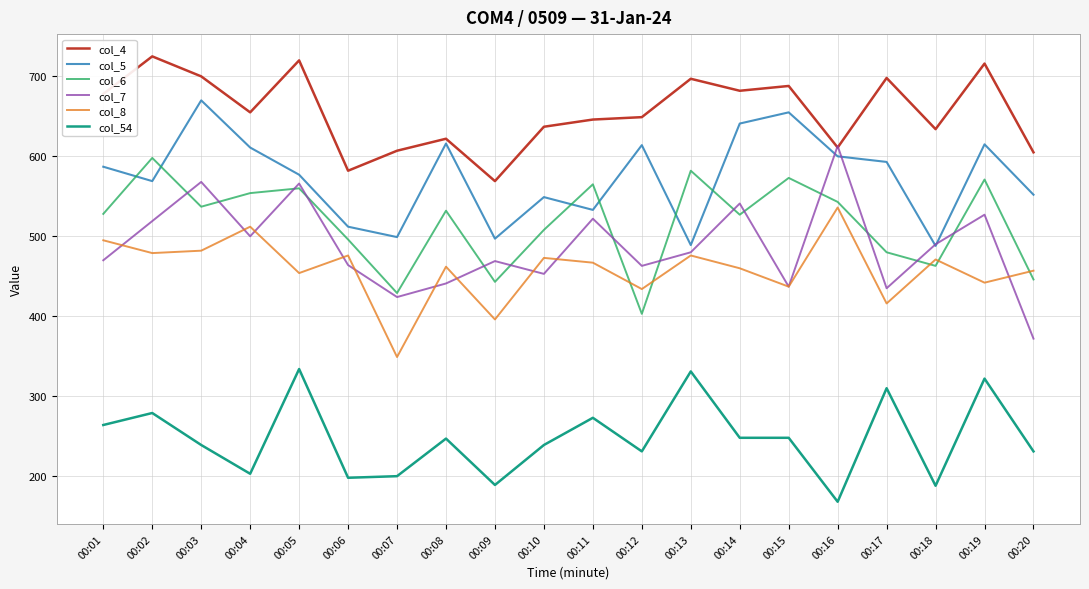

True or false: col_8 and col_4 cross at least once.

False